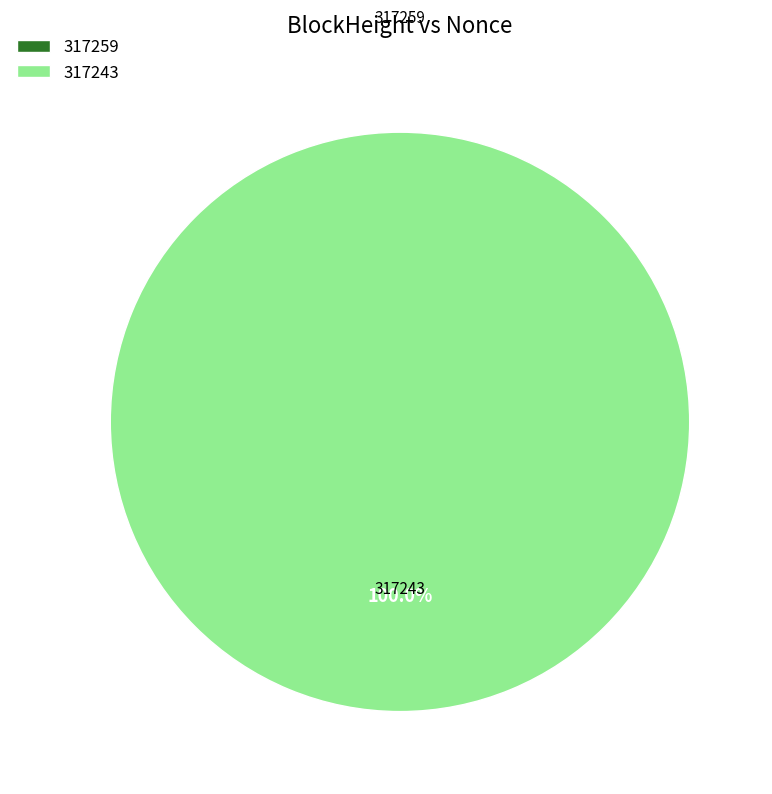

Count the number of slices in the pie.

2